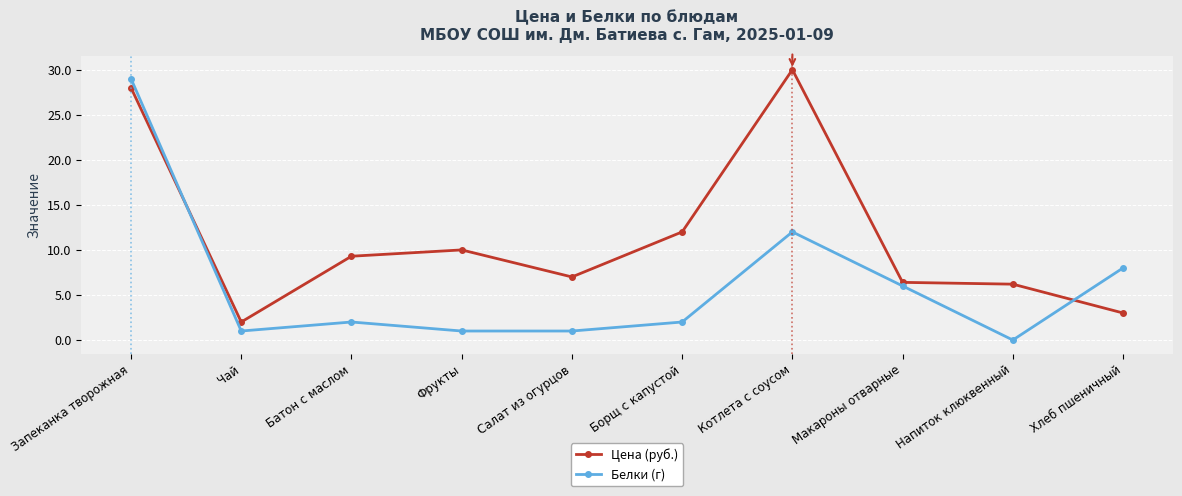

The Цена (руб.) series shows 6.4 at Макароны отварные. True or false?

True